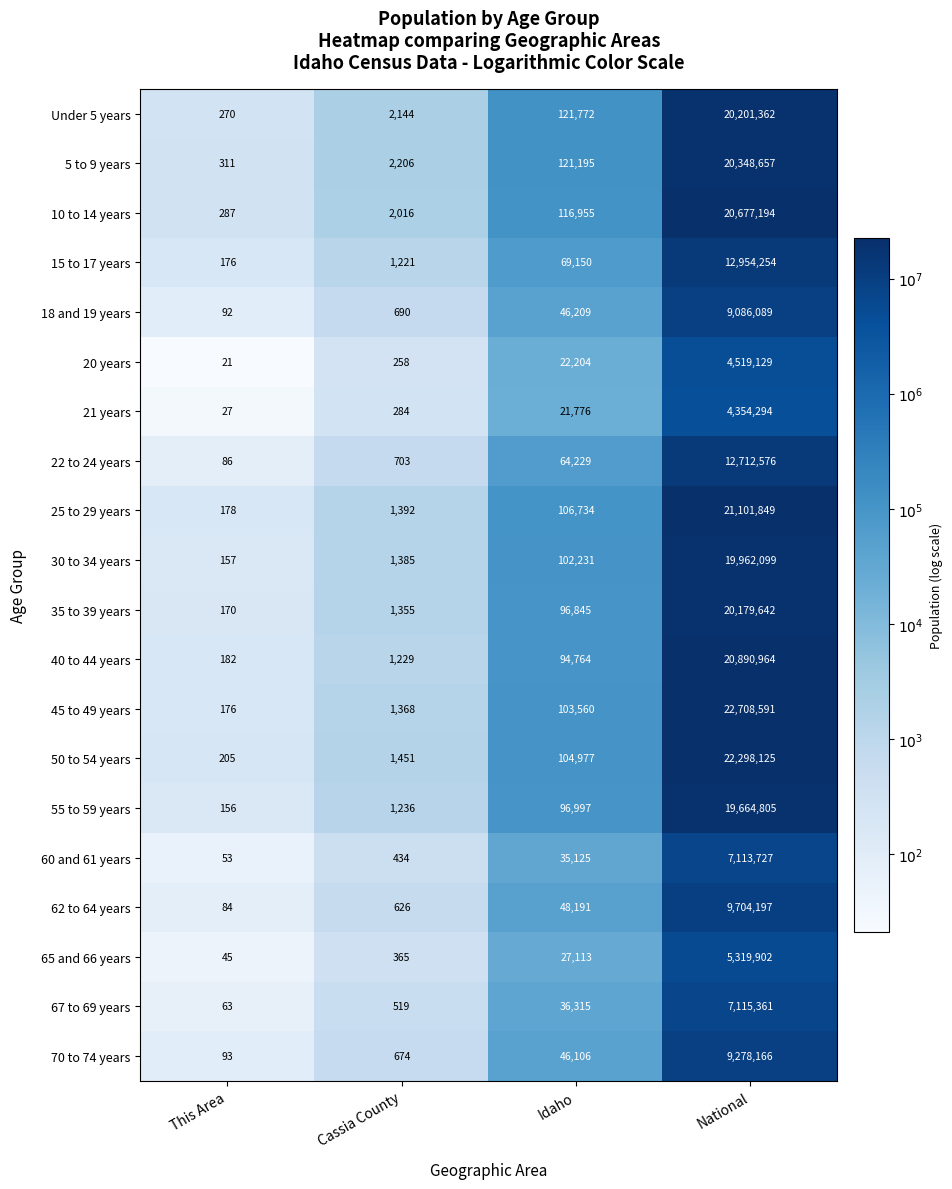

What is the minimum value shown in the chart?

21